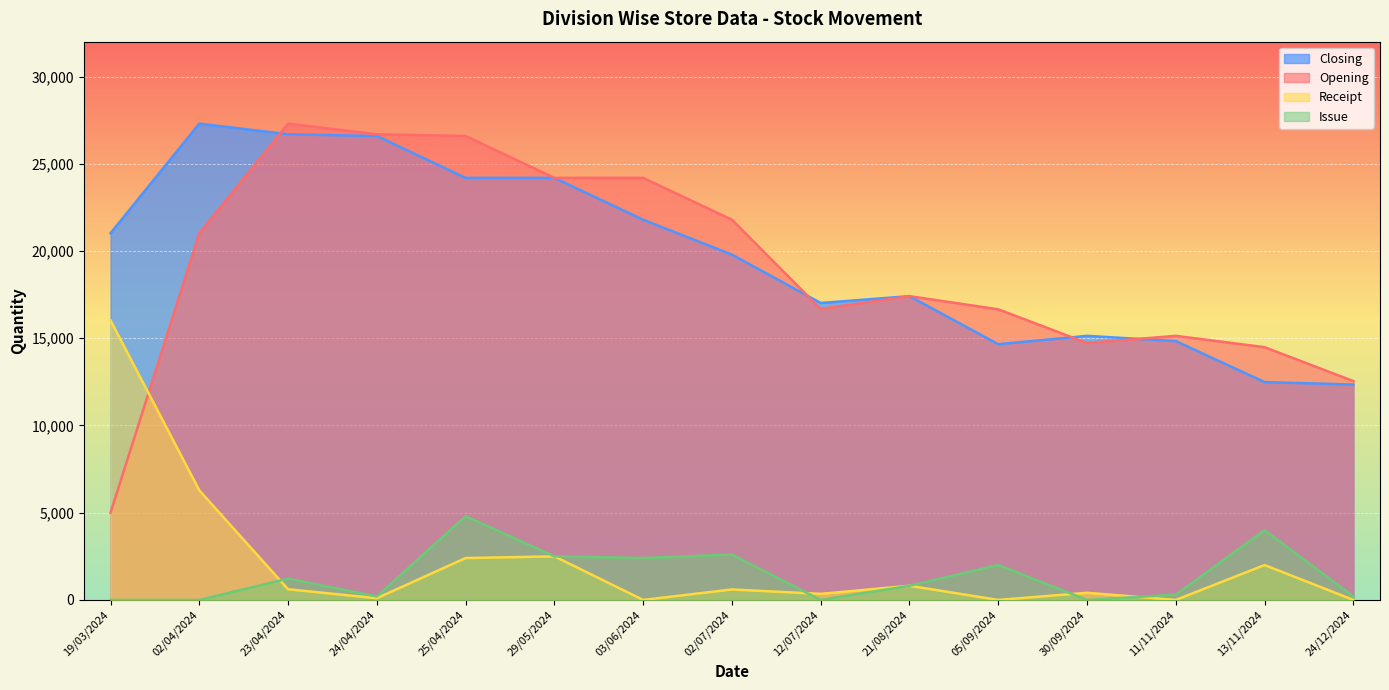

What is the difference between the highest and lowest values at 13/11/2024?

12487